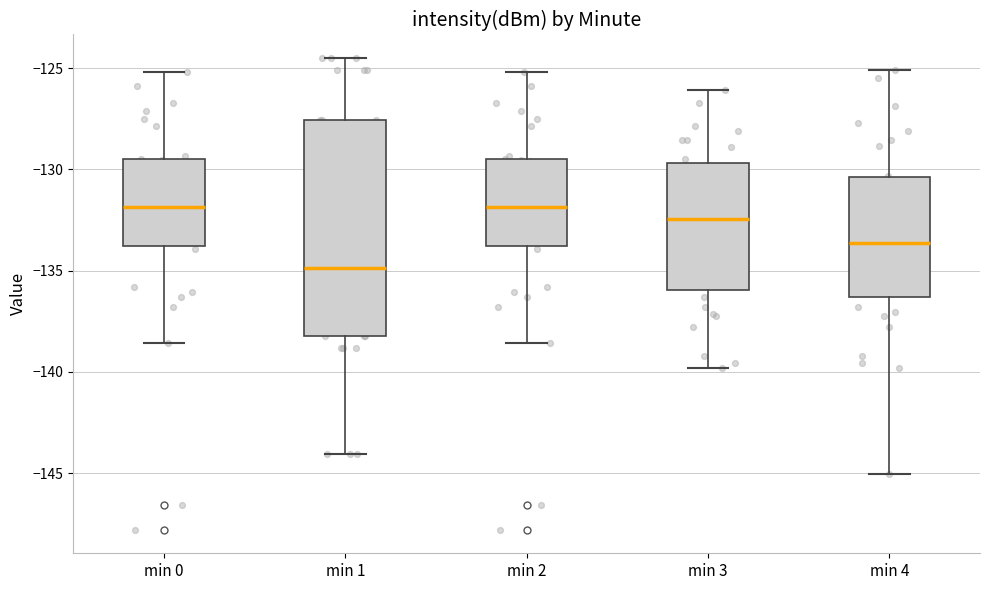

Reading left to right, transcribe this box plot: for each box, give where its median line is, the range the box spans, and where its two whiskers end, as read against the y-axis. The values are not printed on the chart, so give them approximately, as read against the axis.

min 0: median -132.0, box -134.0 to -129.5, whiskers -138.5 to -125.0
min 1: median -135.0, box -138.0 to -127.5, whiskers -144.0 to -124.5
min 2: median -132.0, box -134.0 to -129.5, whiskers -138.5 to -125.0
min 3: median -132.5, box -136.0 to -129.5, whiskers -140.0 to -126.0
min 4: median -133.5, box -136.5 to -130.5, whiskers -145.0 to -125.0